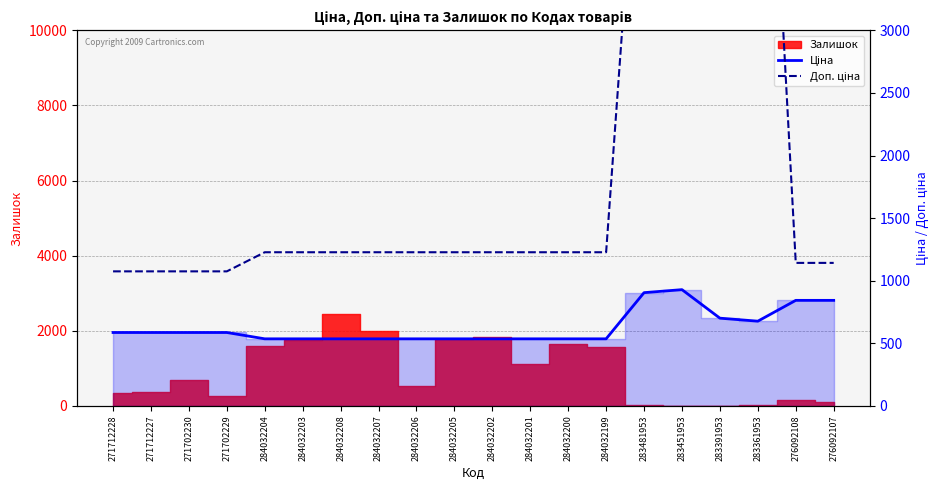

Count the number of categories in the chart.

20